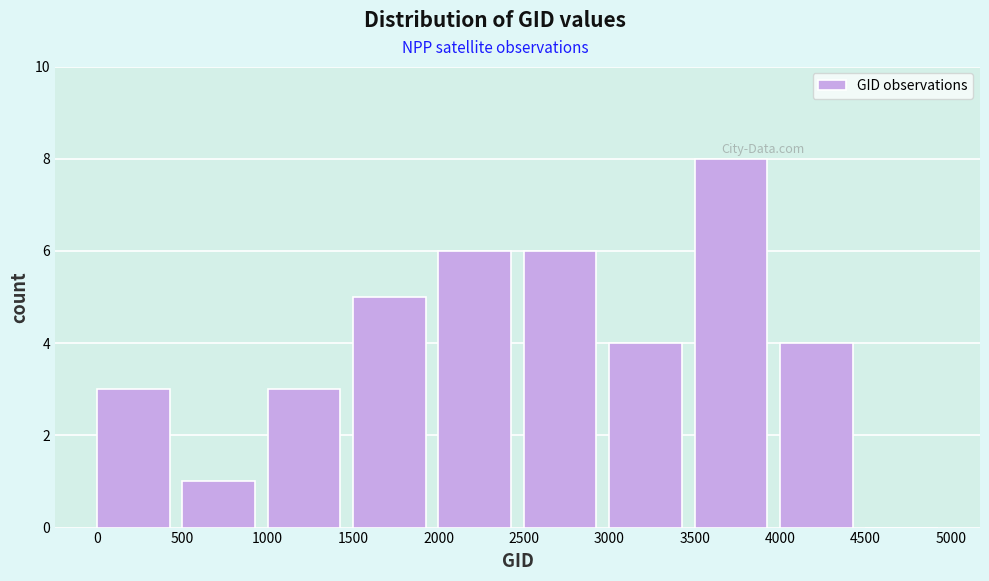

Reading left to right, transcribe this chart: for each bar, give the range it covers on the x-axis and its height. The values are not printed on the chart, so give them approximately, as read against the axis.

0 to 500: 3
500 to 1000: 1
1000 to 1500: 3
1500 to 2000: 5
2000 to 2500: 6
2500 to 3000: 6
3000 to 3500: 4
3500 to 4000: 8
4000 to 4500: 4
4500 to 5000: 0